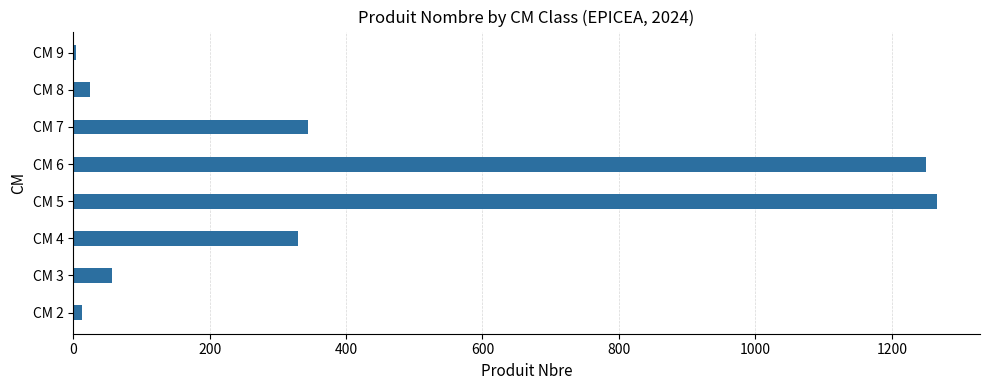

How many data points are less than 330?

4